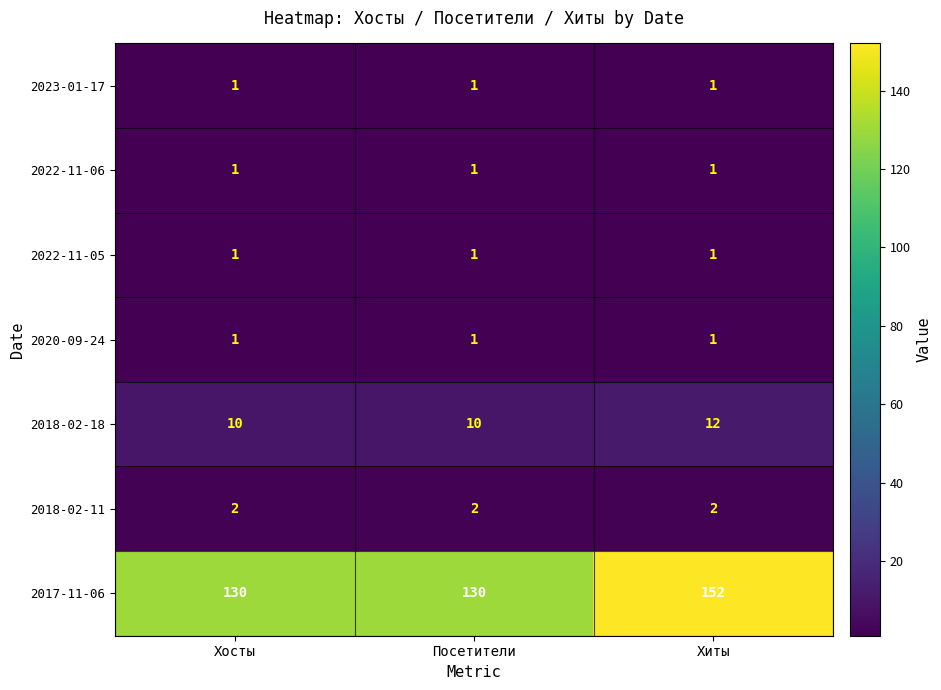

What is the sum of all 2017-11-06 values?

412